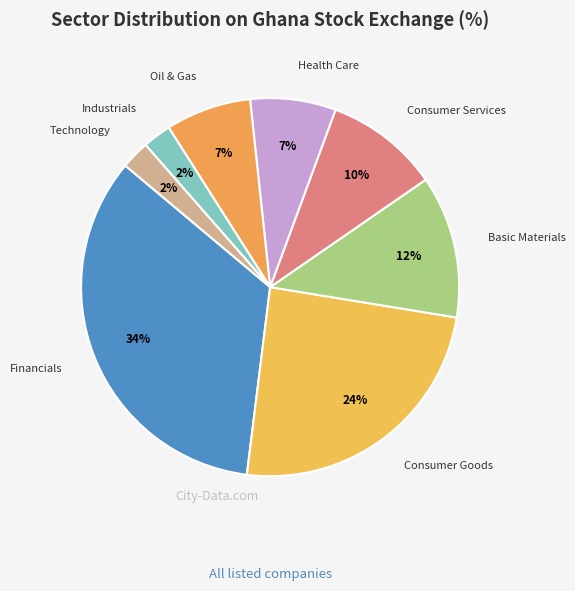

Which slice is the largest?

Financials